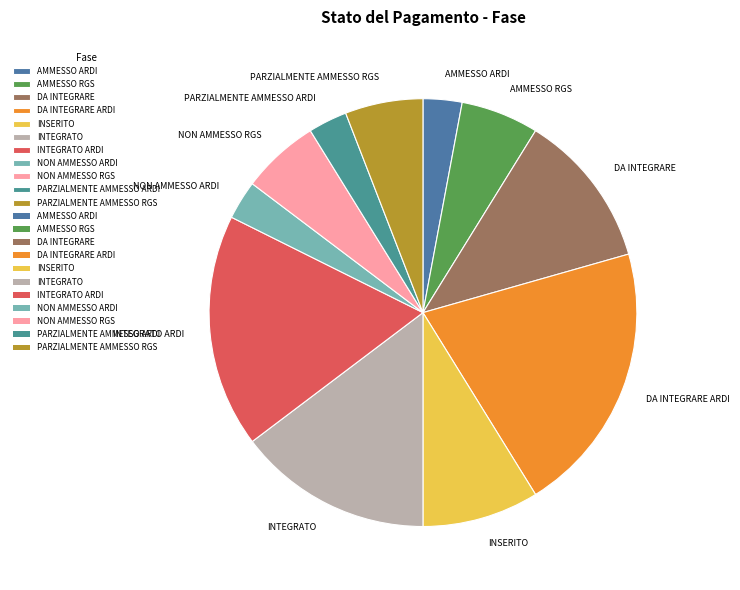

How many segments does this pie chart have?

11